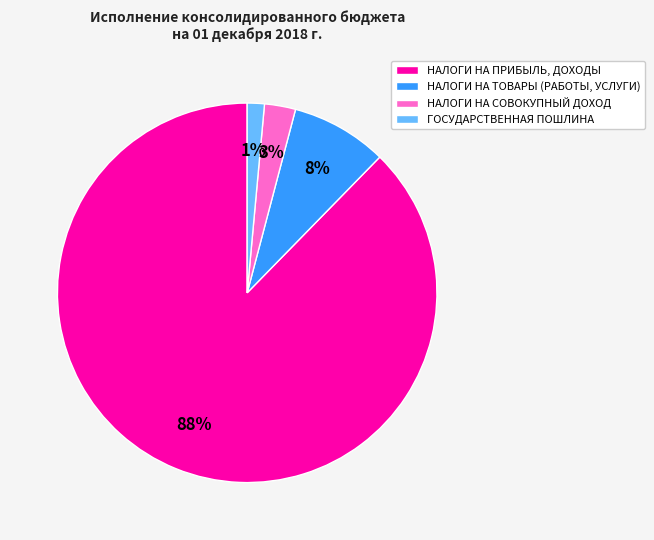

Combined, do НАЛОГИ НА ПРИБЫЛЬ, ДОХОДЫ and ГОСУДАРСТВЕННАЯ ПОШЛИНА account for over 50%?

Yes